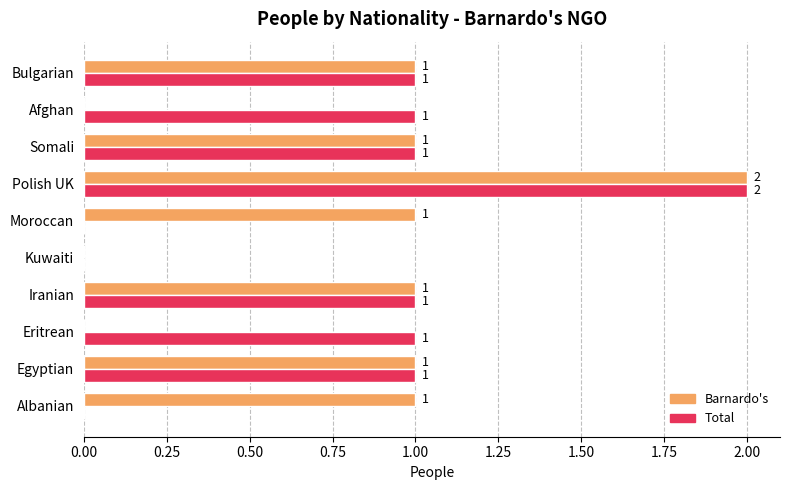

Between Albanian and Somali, which series saw the biggest shift?

Total